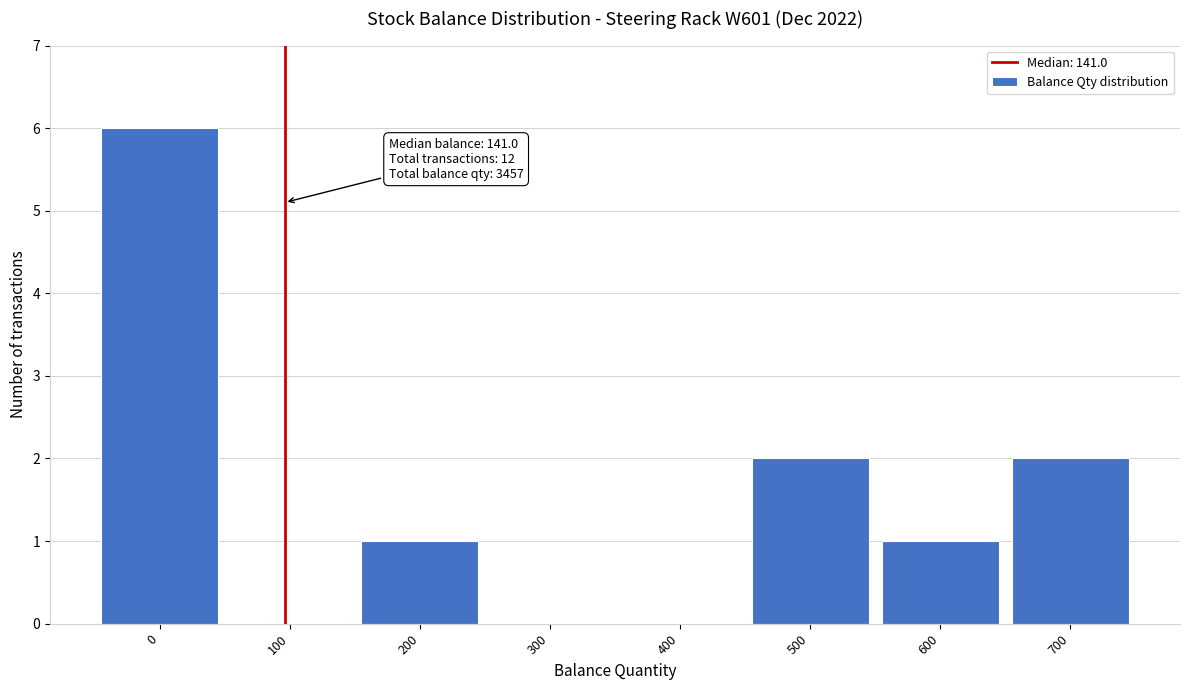

Reading left to right, transcribe all the data shown in this chart.

0=6	100=0	200=1	300=0	400=0	500=2	600=1	700=2